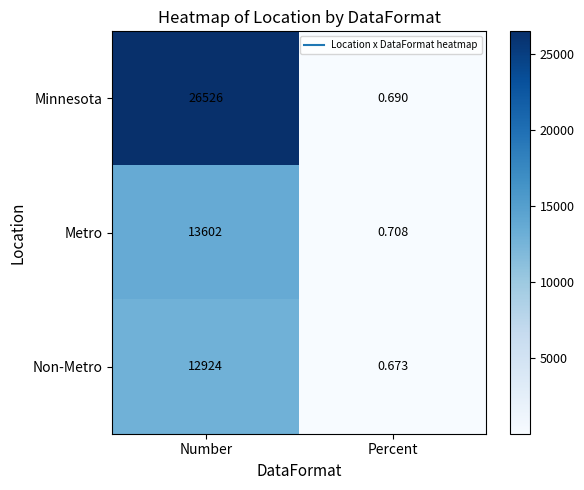

At how many categories does at least one series exceed 7093?

1